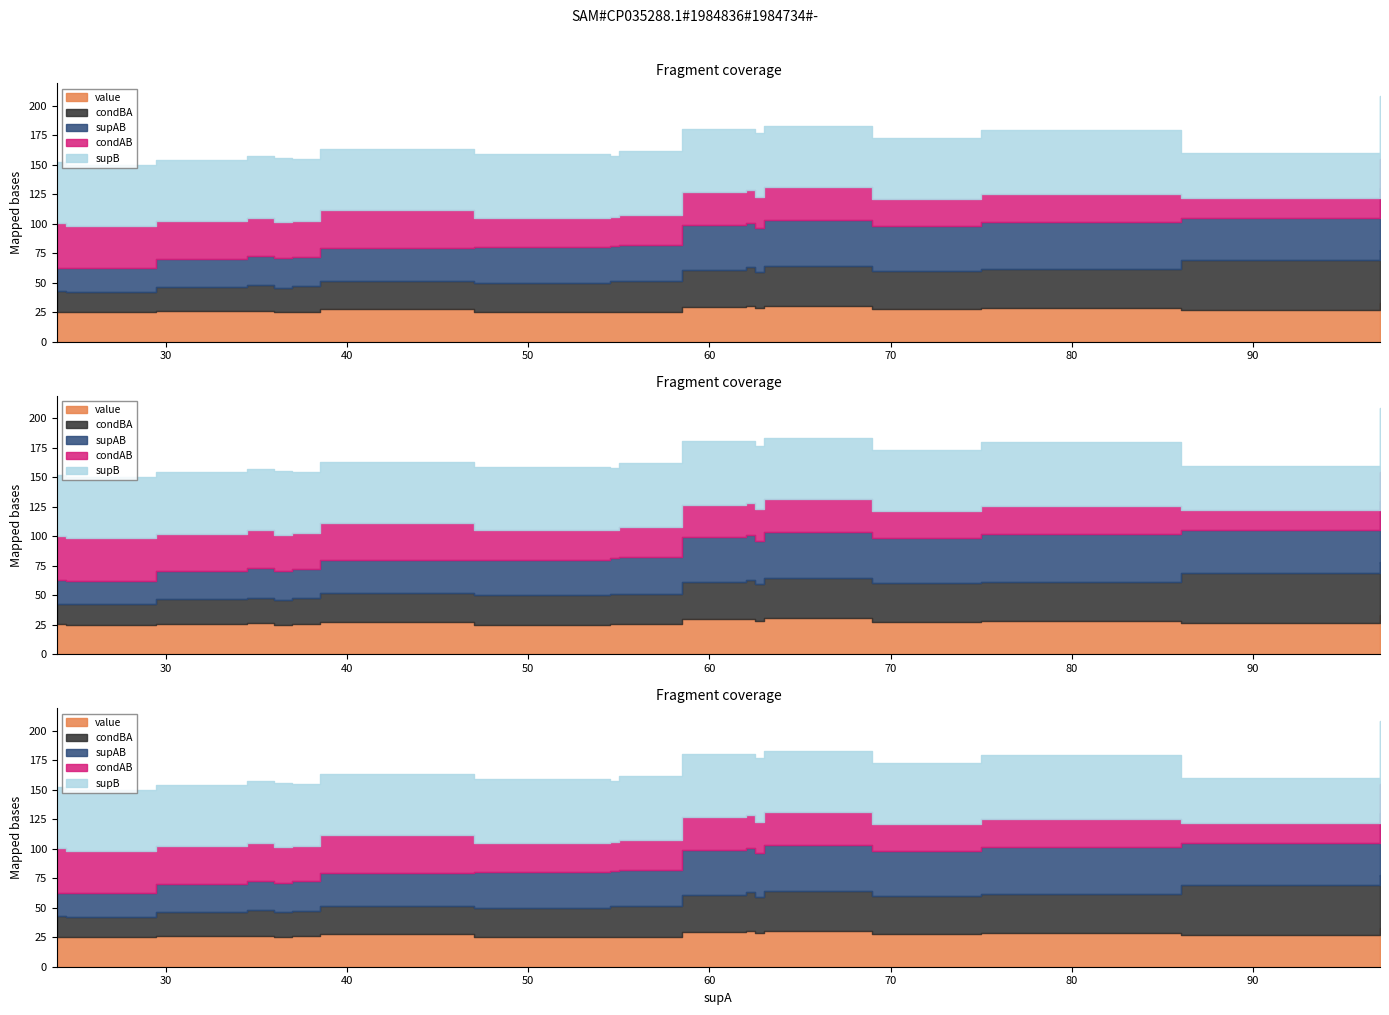

At which category does condAB reach its first local valley?

1